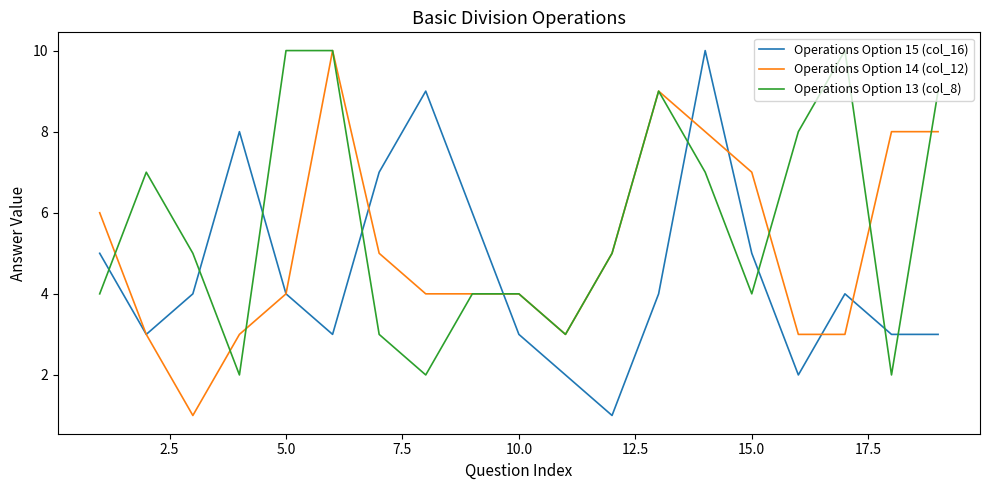

List the series in order of their overall mean, highest first.

Operations Option 13 (col_8), Operations Option 14 (col_12), Operations Option 15 (col_16)